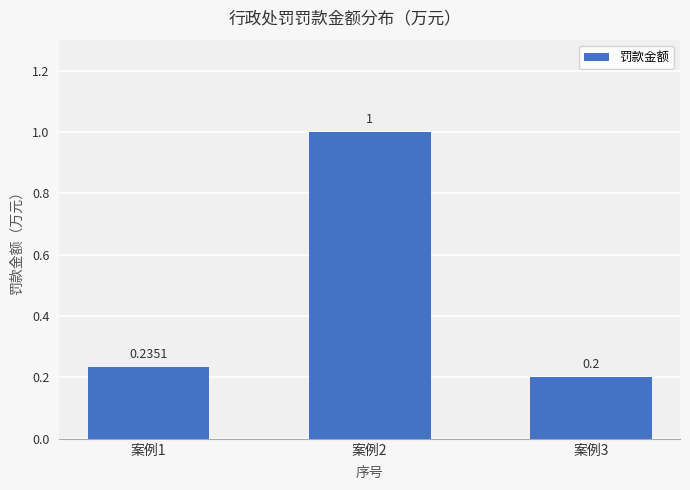

Are the bars grouped side by side (vs. stacked)?

No